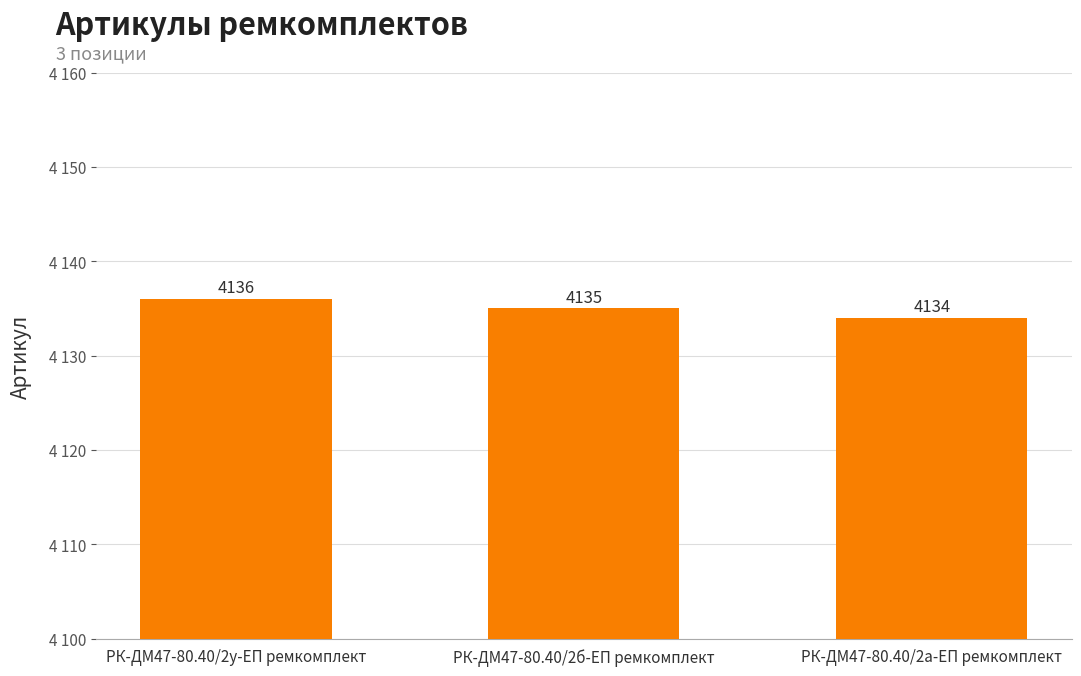

Reading left to right, list all the values displayed in this chart.

РК-ДМ47-80.40/2у-ЕП ремкомплект=4136	РК-ДМ47-80.40/2б-ЕП ремкомплект=4135	РК-ДМ47-80.40/2а-ЕП ремкомплект=4134